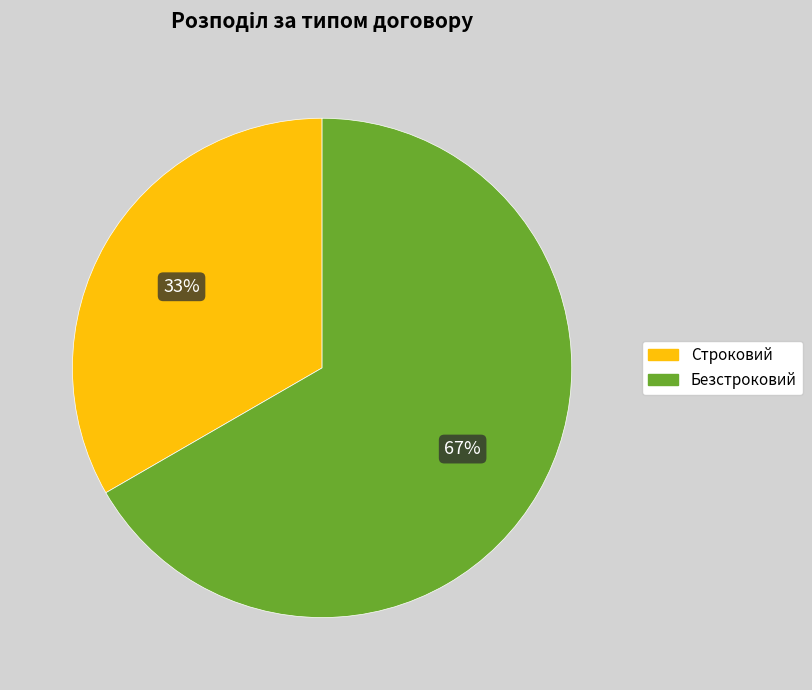

Combined, do Безстроковий and Строковий account for over 50%?

Yes